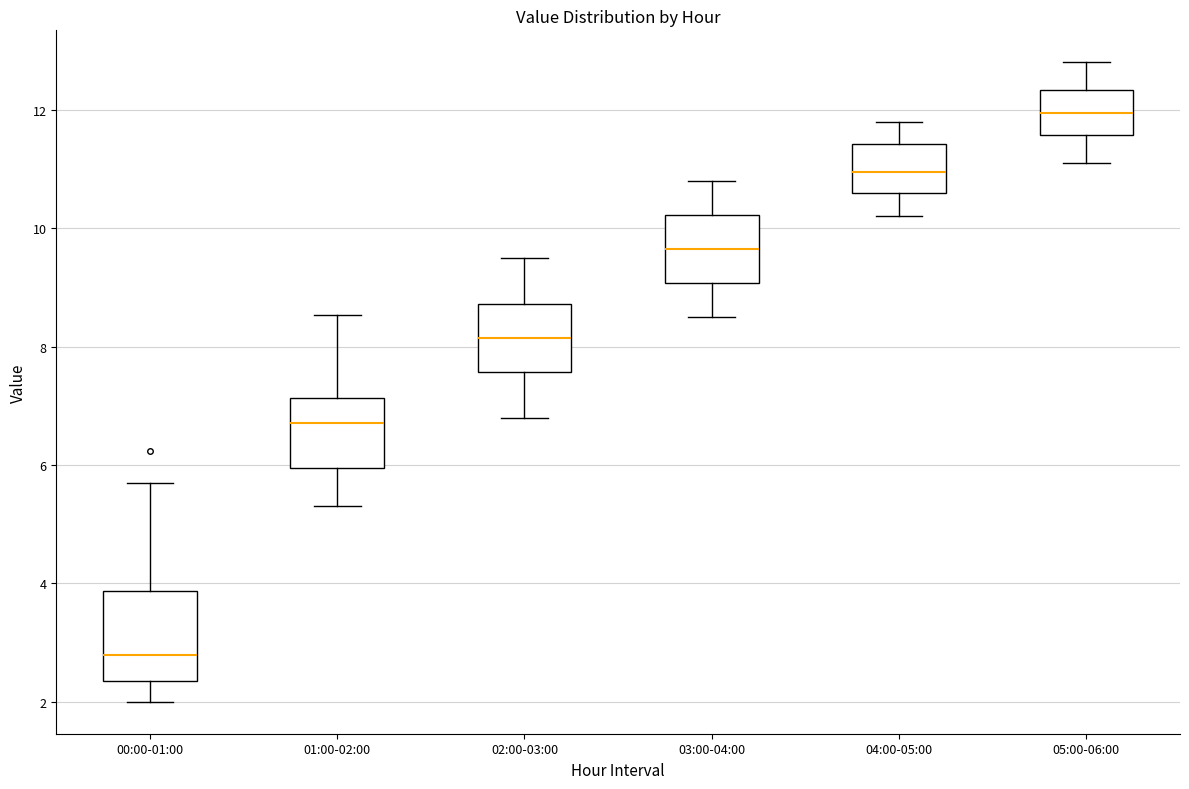

Reading left to right, read every box against the y-axis: the position of its median line, the range the box covers, and the ends of its whiskers. The values are not printed on the chart, so give them approximately, as read against the axis.

00:00-01:00: median 2.8, box 2.4 to 3.8, whiskers 2.0 to 5.8
01:00-02:00: median 6.8, box 6.0 to 7.2, whiskers 5.4 to 8.6
02:00-03:00: median 8.2, box 7.6 to 8.8, whiskers 6.8 to 9.6
03:00-04:00: median 9.6, box 9.0 to 10.2, whiskers 8.6 to 10.8
04:00-05:00: median 11.0, box 10.6 to 11.4, whiskers 10.2 to 11.8
05:00-06:00: median 12.0, box 11.6 to 12.4, whiskers 11.2 to 12.8